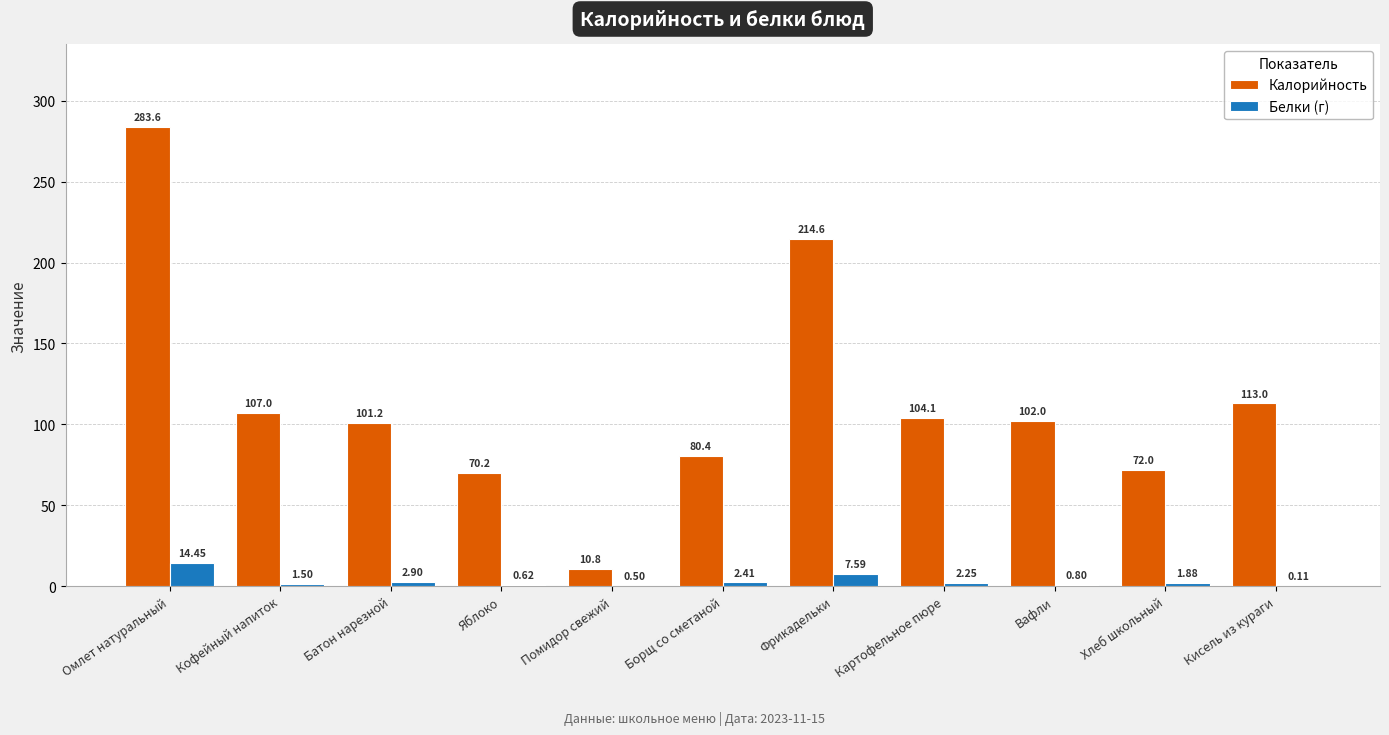

At which category does the chart reach its peak across all series?

Омлет натуральный